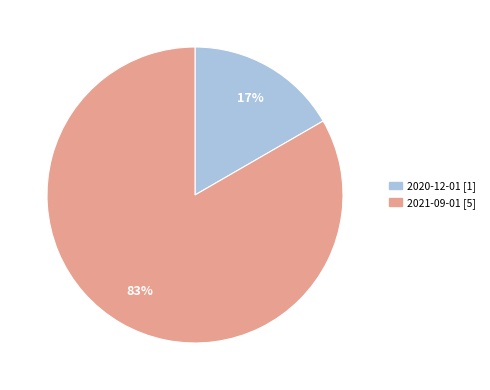

Is the sum of 2020-12-01 and 2021-09-01 greater than half?

Yes